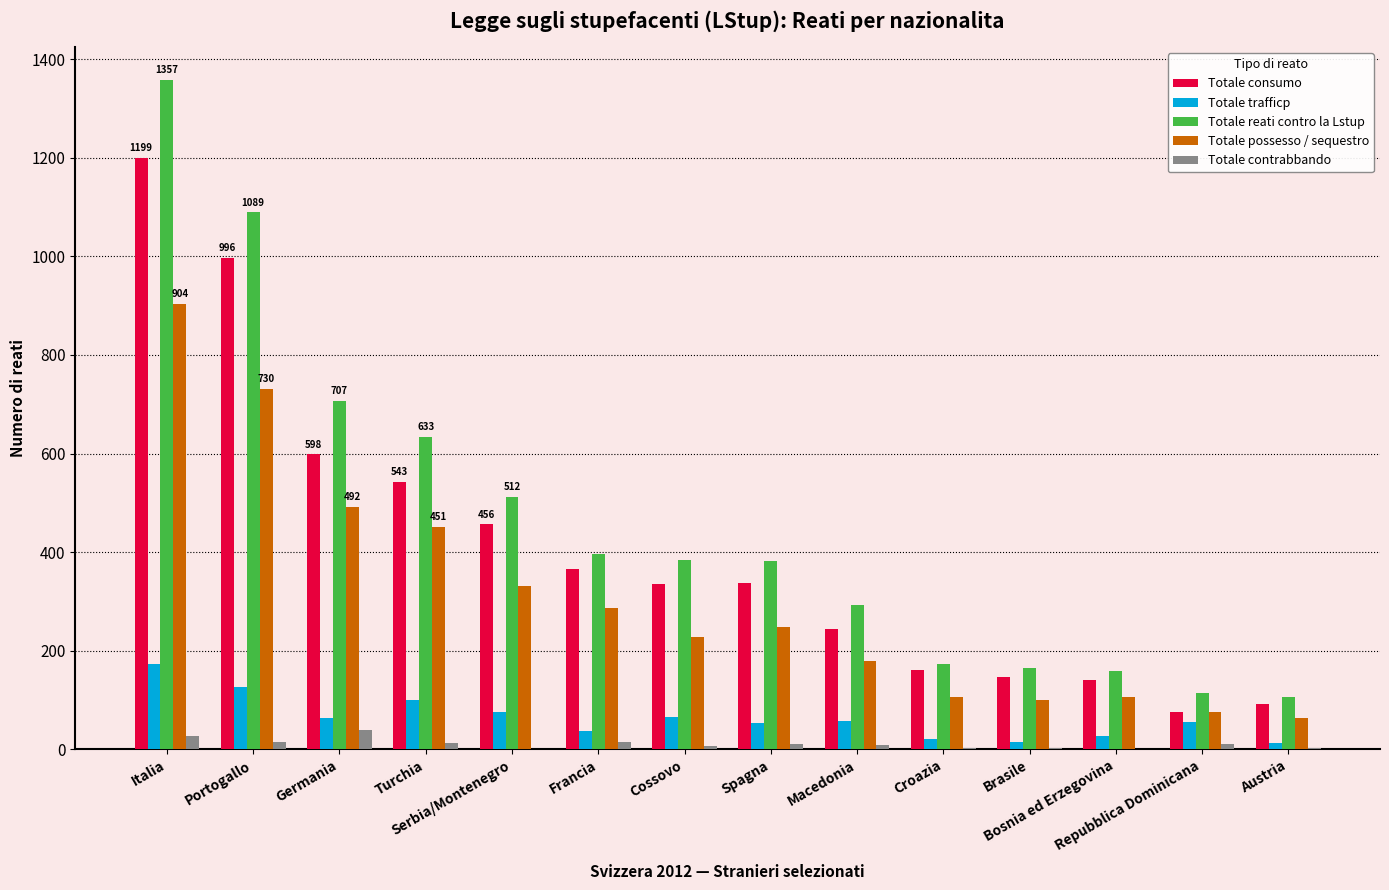

What is the spread (max minus min) of values at Austria?

105